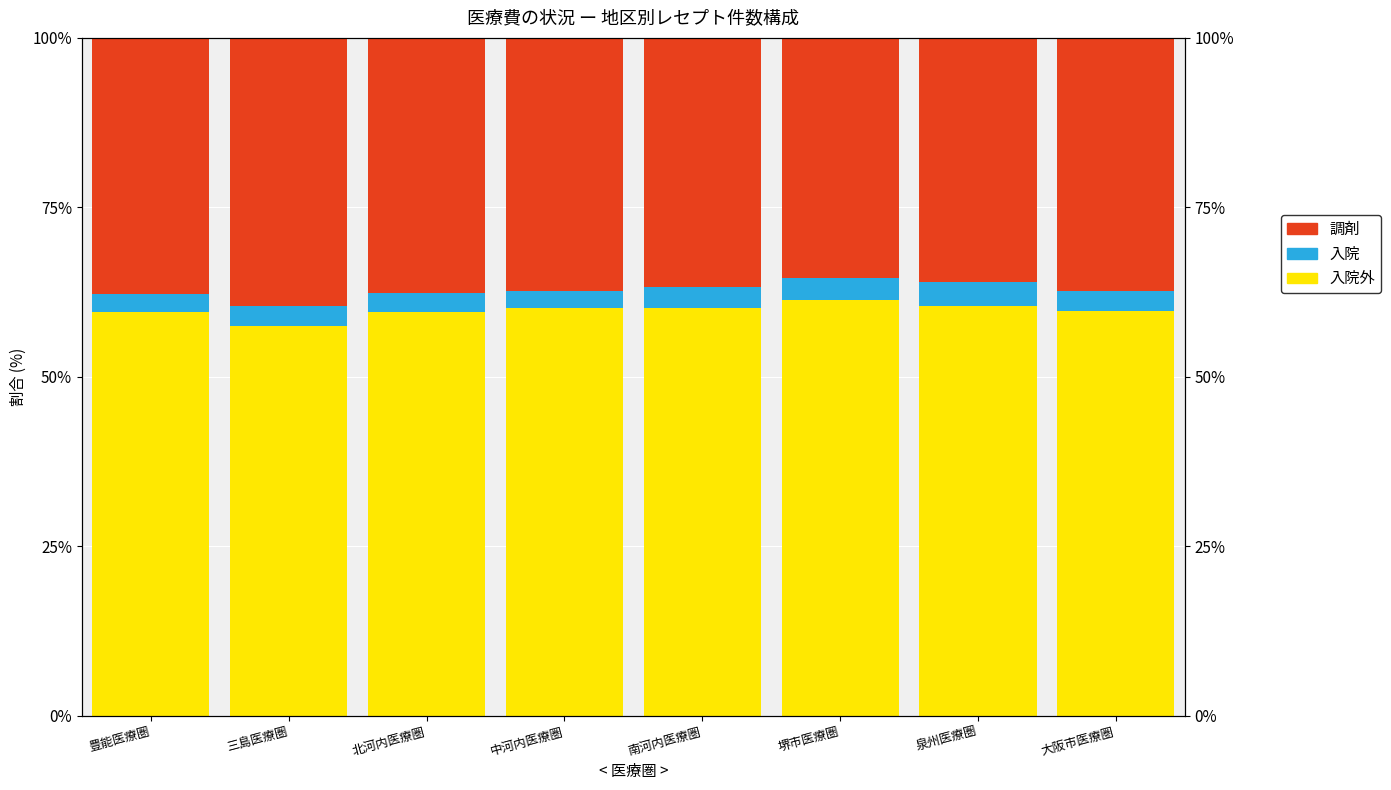

Between 北河内医療圏 and 堺市医療圏, which is larger?

堺市医療圏